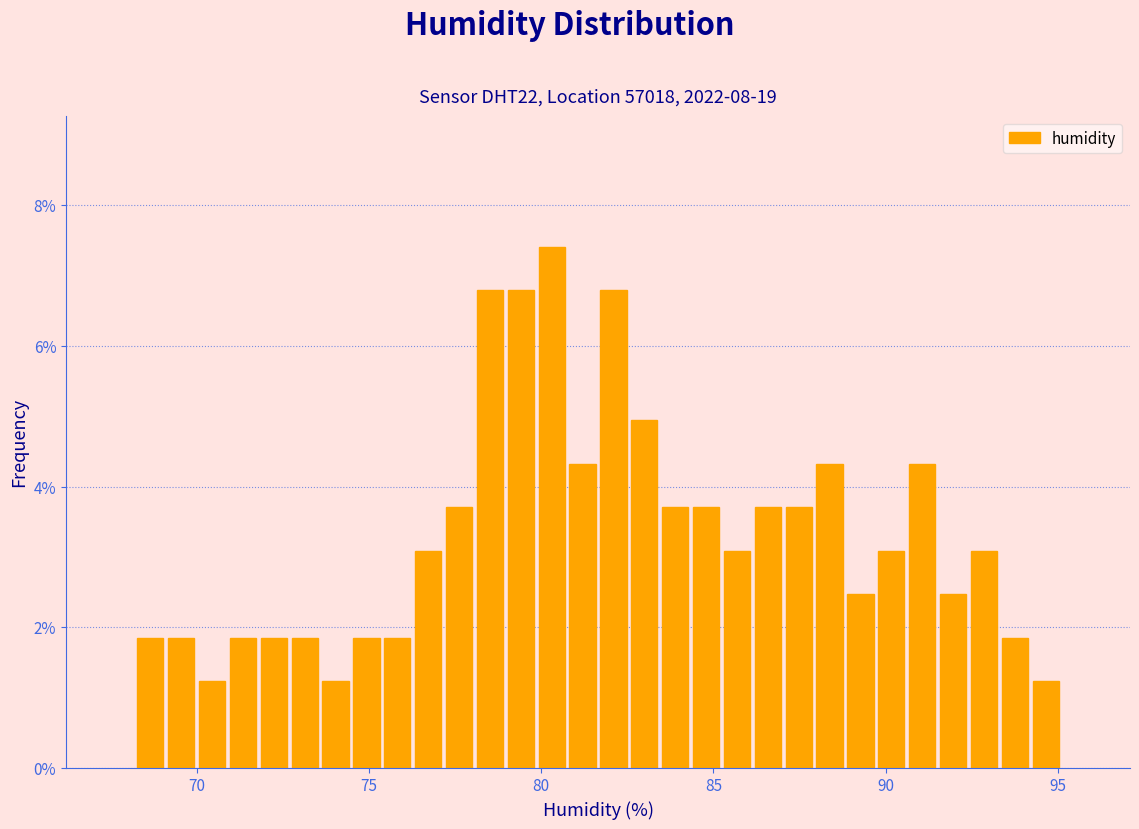

Around what value on the x-axis is the tallest bar? Give the approximate position of its centre, as read against the axis.

80.5